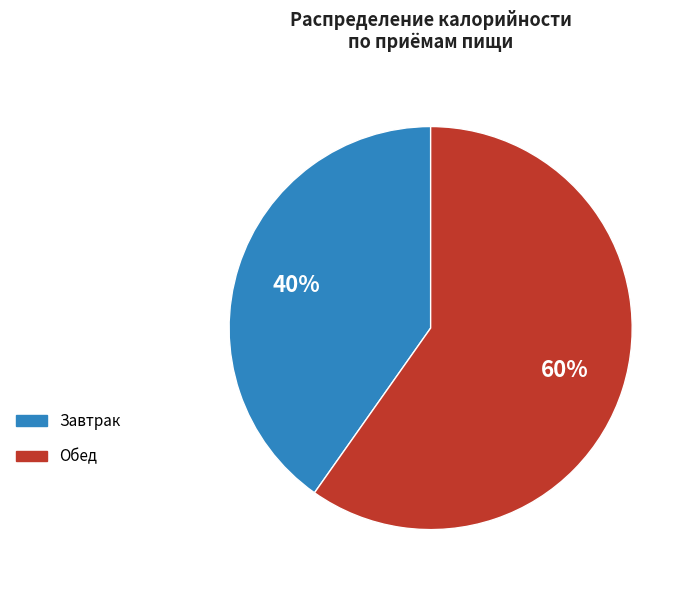

Is there any slice that represents more than half of the pie?

Yes